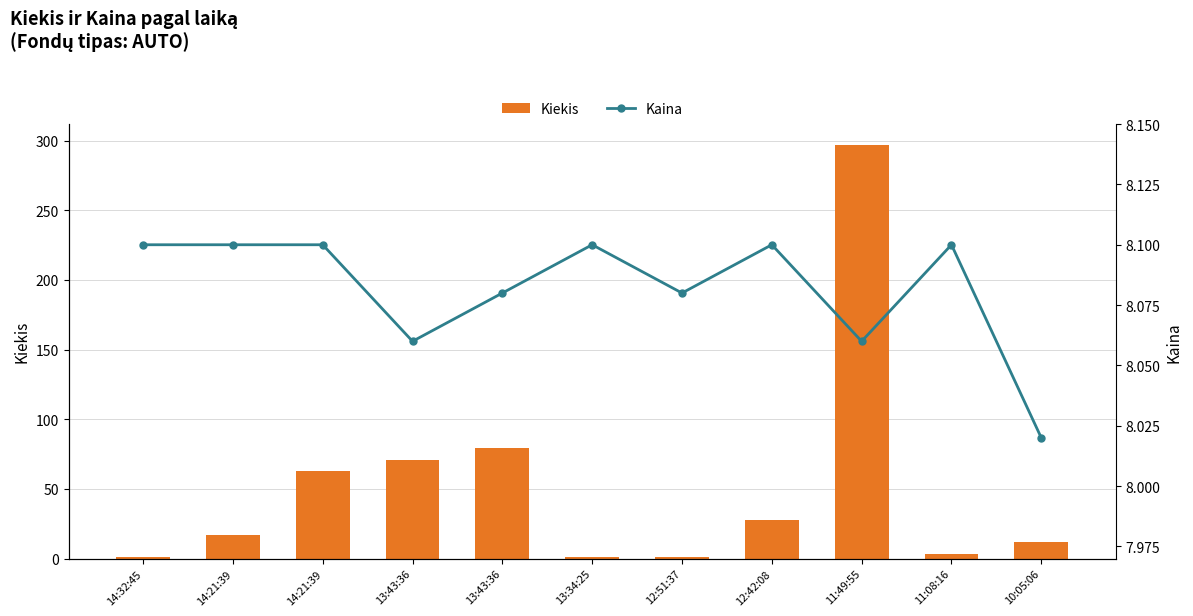

The Kiekis series shows 3.0 at 11:08:16. True or false?

True